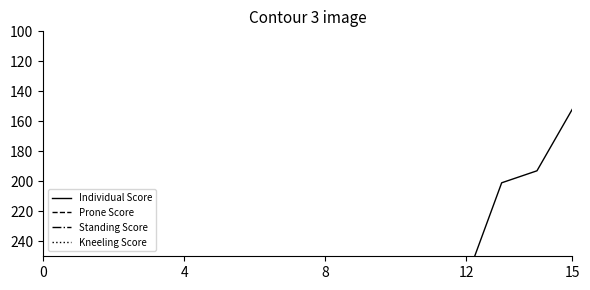

How many series are shown in this chart?

4